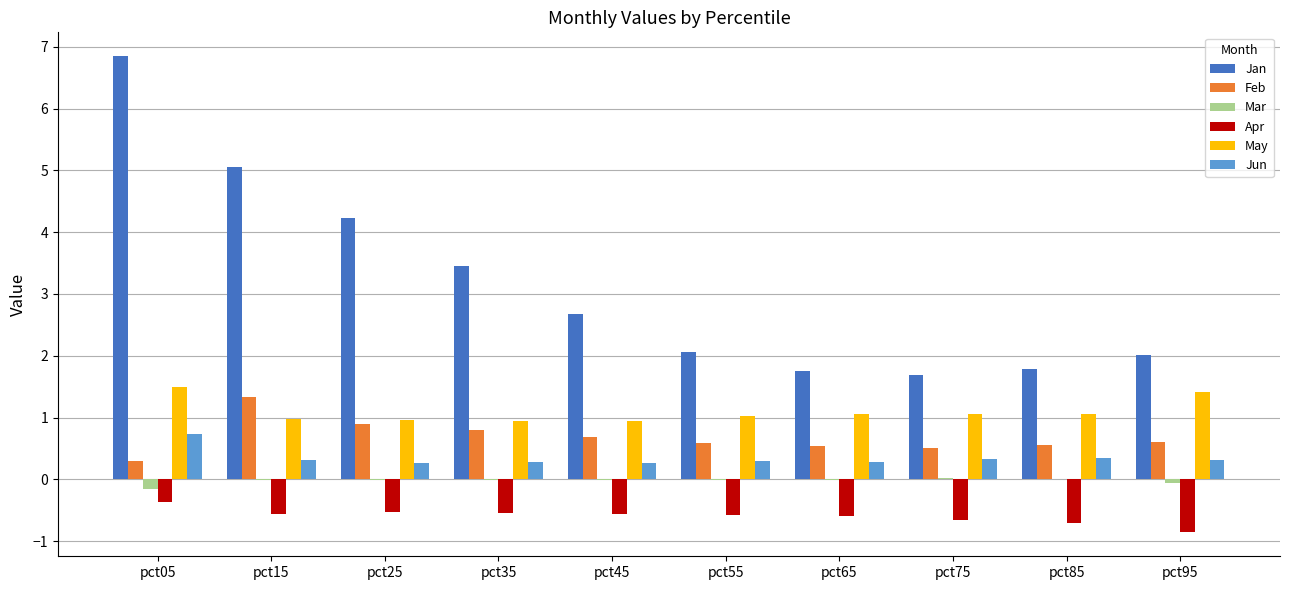

Is it true that Feb equals 1.5 at pct25?

False